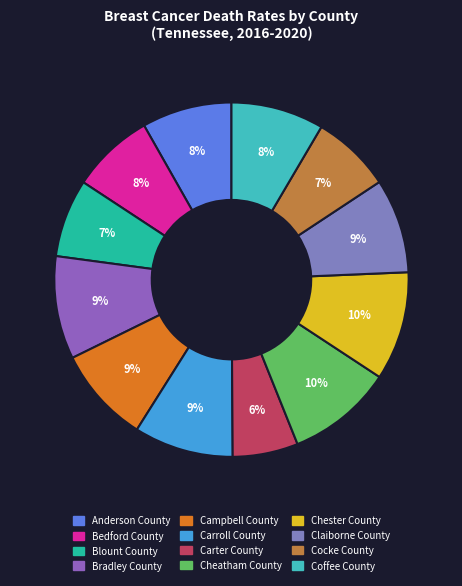

Does any single category account for the majority?

No